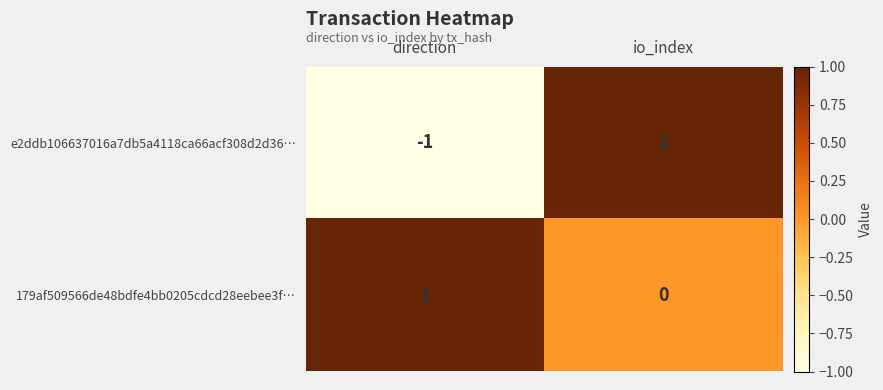

Which category has the highest value in the e2ddb106637016a7db5a4118ca66acf308d2d36… series?

io_index